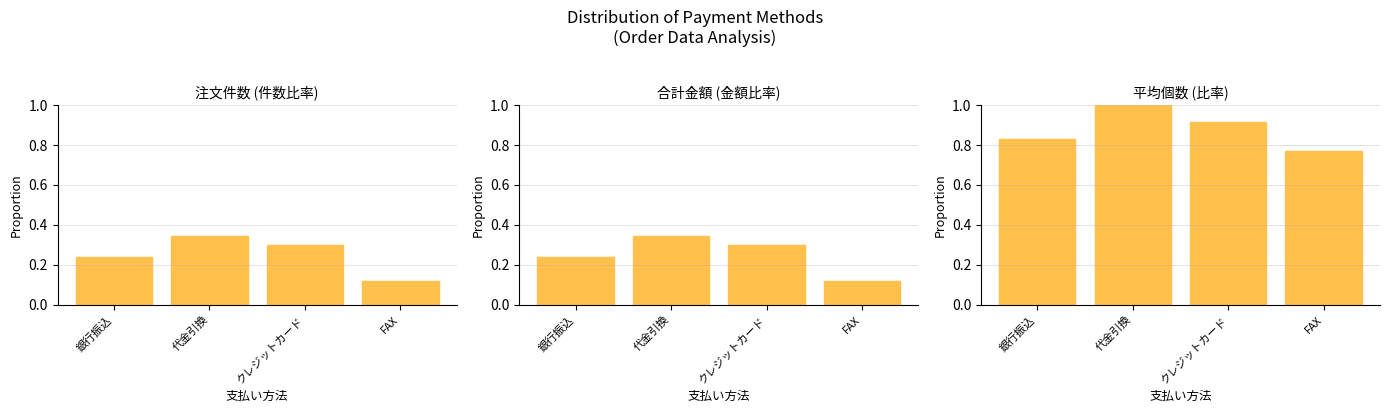

How many distinct data groups are displayed?

3